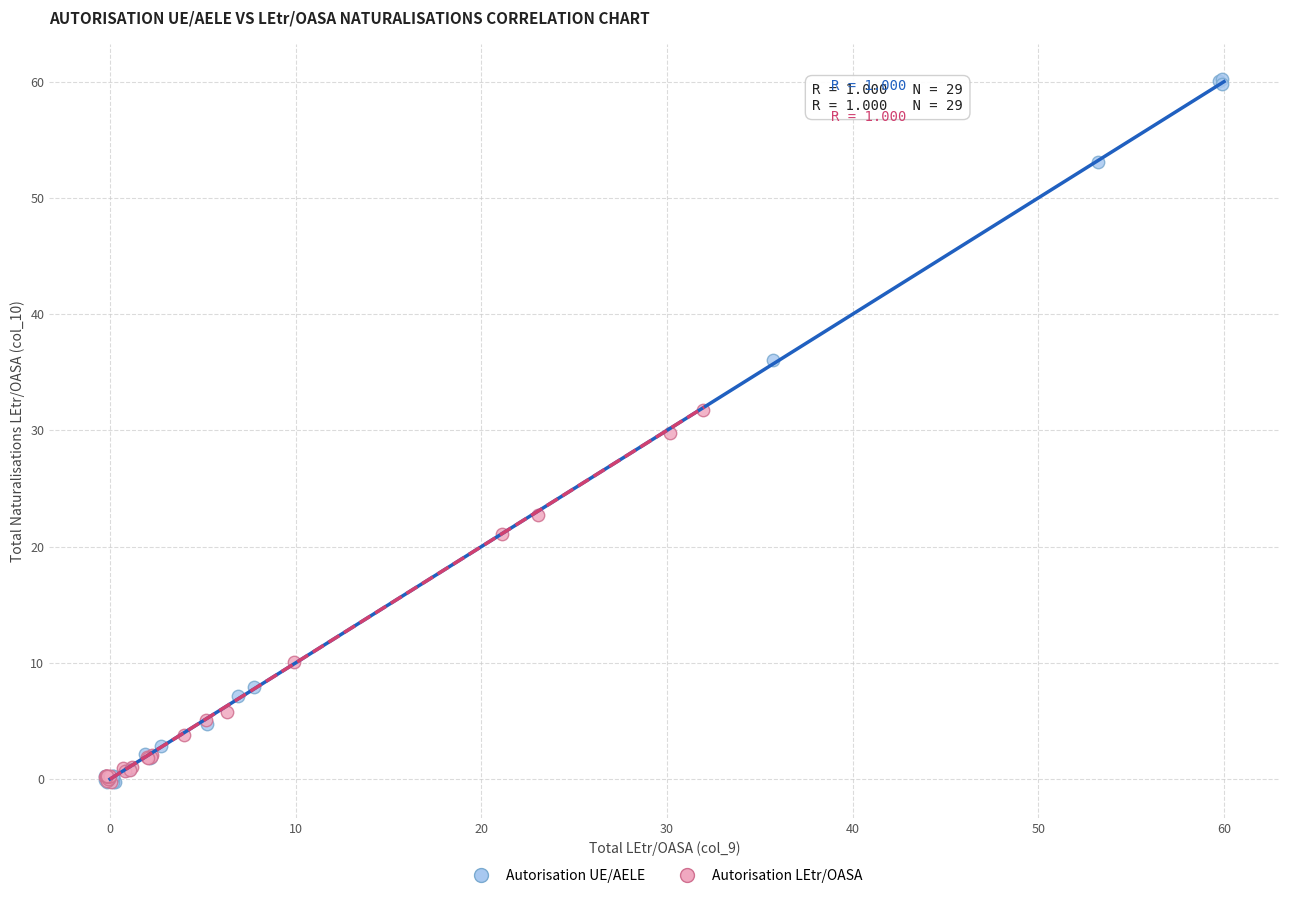

What are all the series names shown in the legend?

Autorisation UE/AELE, Autorisation LEtr/OASA